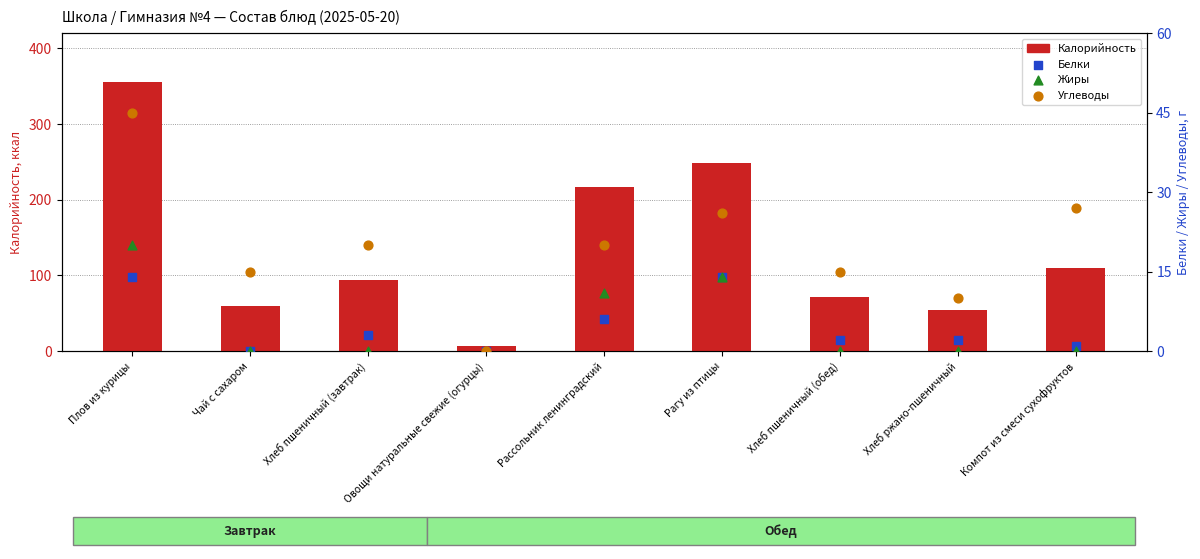

Which series reaches the maximum Y coordinate?

Калорийность